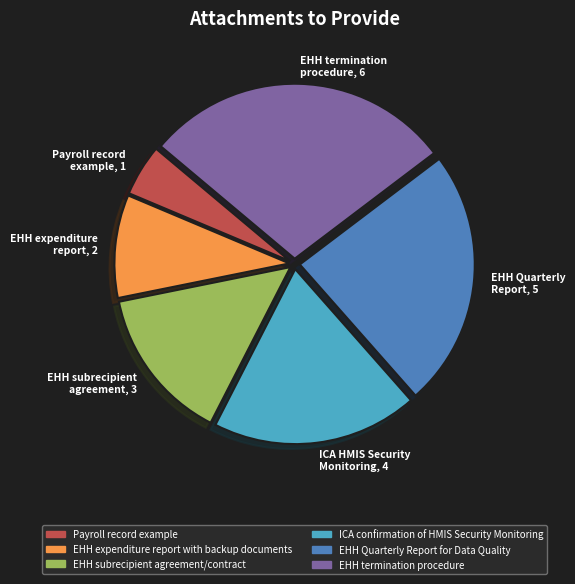

Is it true that Payroll record example is 5% of the pie?

True